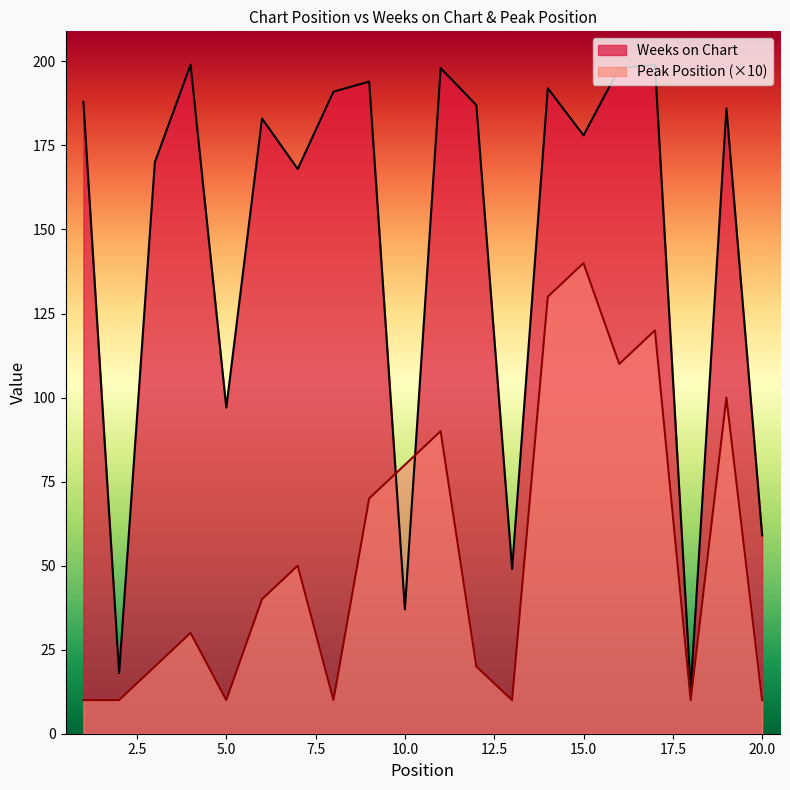

Reading left to right, transcribe all the data shown in this chart.

Weeks on Chart: 188	18	170	199	97	183	168	191	194	37	198	187	49	192	178	198	199	13	186	59
Peak Position: 10	10	20	30	10	40	50	10	70	80	90	20	10	130	140	110	120	10	100	10